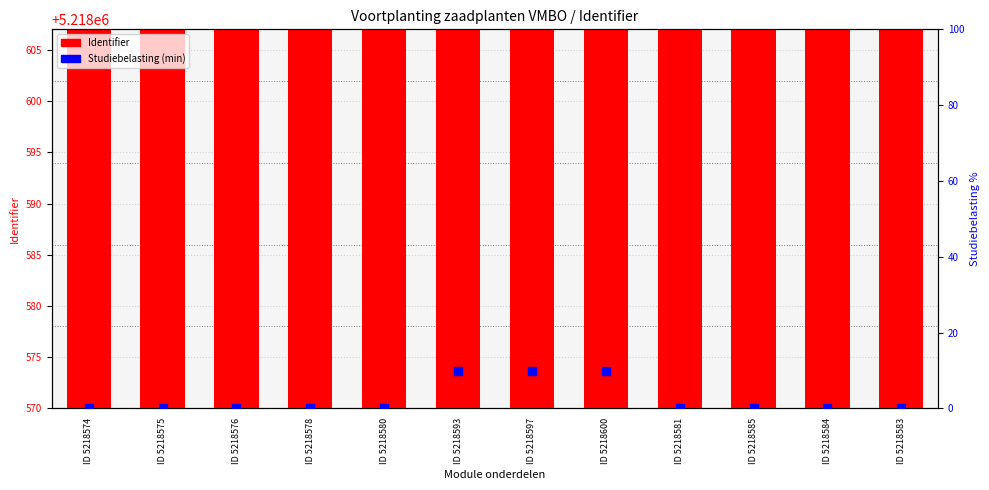

Is the value of Studiebelasting (min) at ID 5218597 greater than the value of Identifier (ID number) at ID 5218584?

No